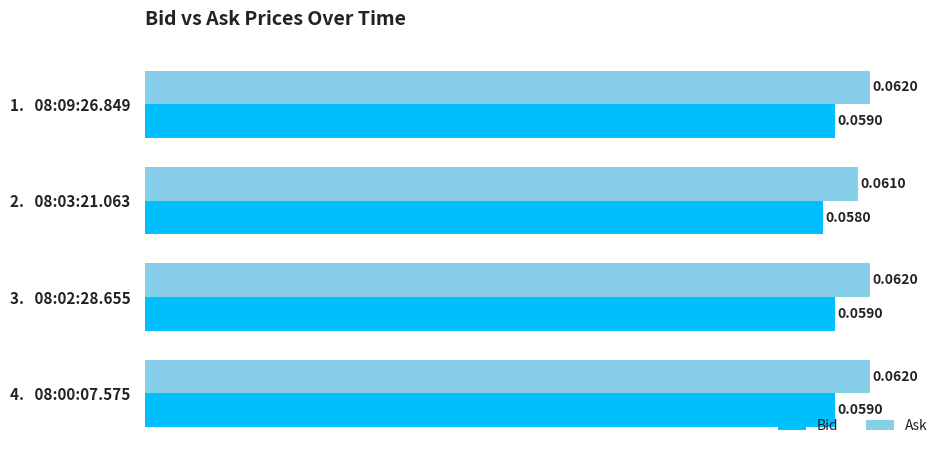

Which series has the largest total across all categories?

Ask